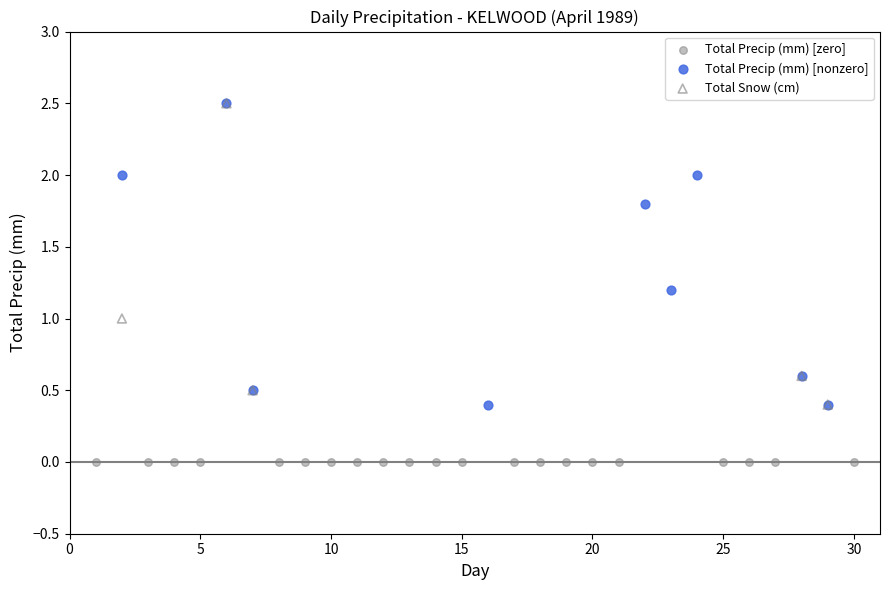

What are all the series names shown in the legend?

Total Precip (mm) [zero], Total Precip (mm) [nonzero], Total Snow (cm)